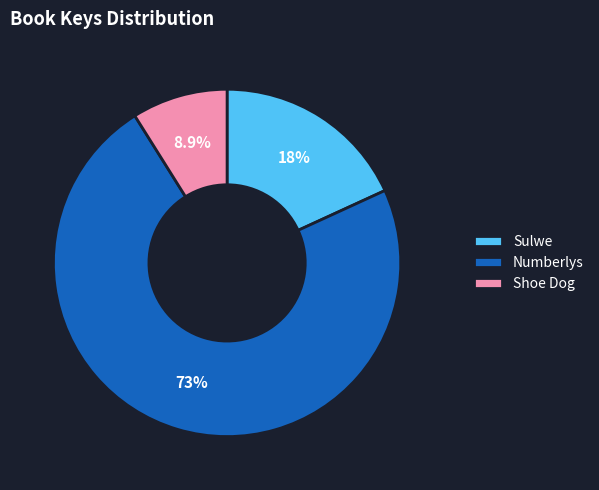

What percentage do Shoe Dog and Sulwe together represent?

27.1%